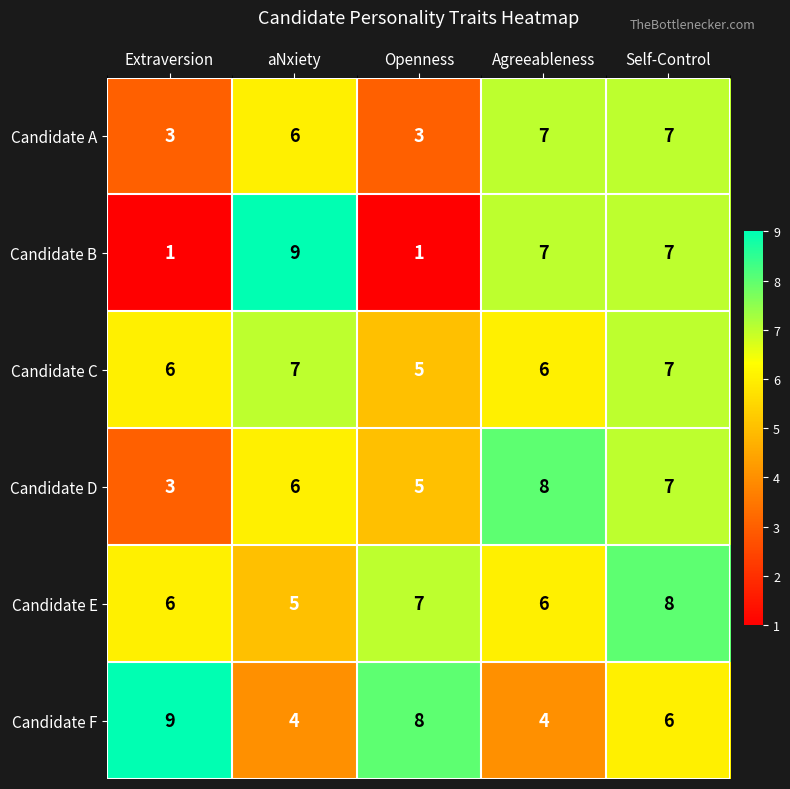

The Candidate E series shows 2 at Openness. True or false?

False